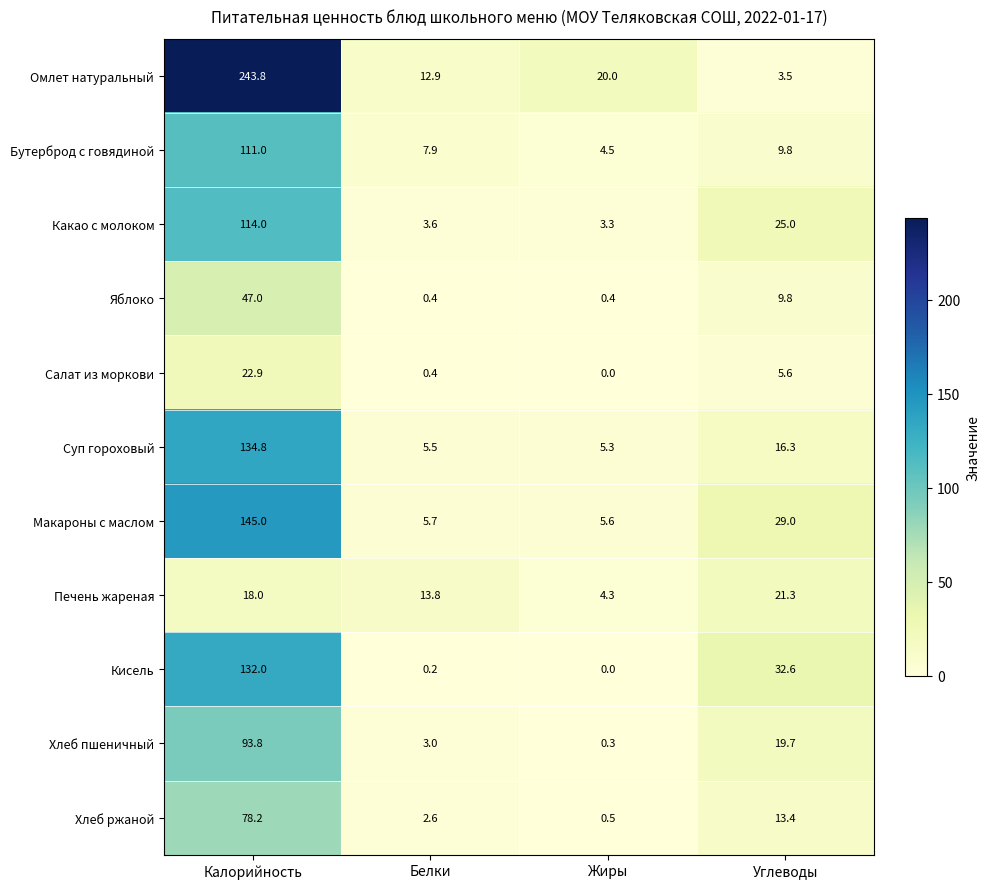

True or false: Омлет натуральный has a value of 11.1 at Жиры.

False